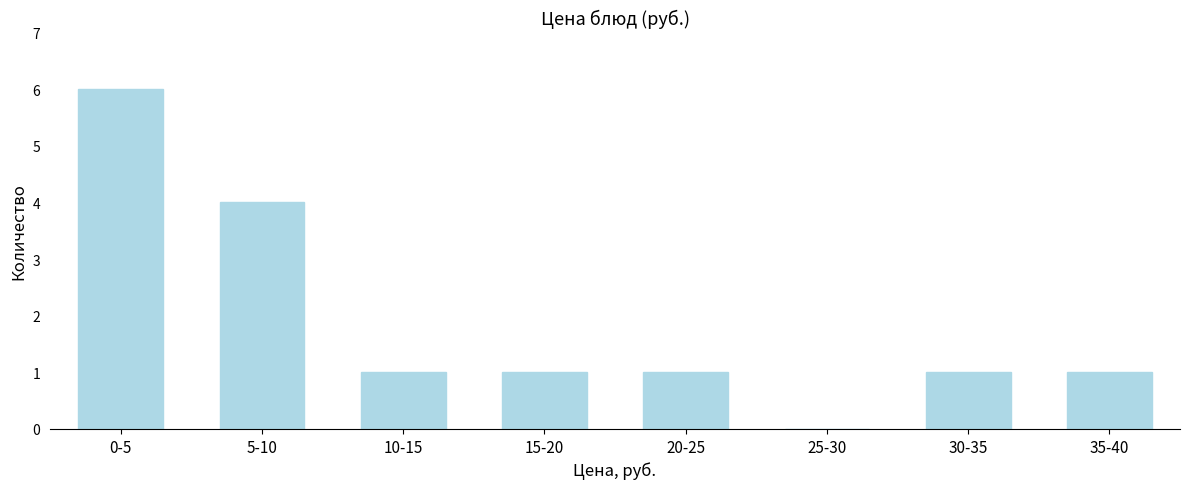

Reading left to right, transcribe all the data shown in this chart.

0-5=6	5-10=4	10-15=1	15-20=1	20-25=1	25-30=0	30-35=1	35-40=1